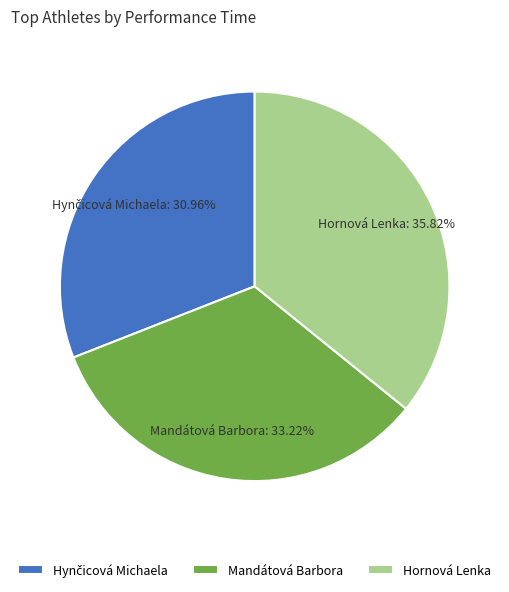

What percentage is NOT represented by Hornová Lenka?

64.2%